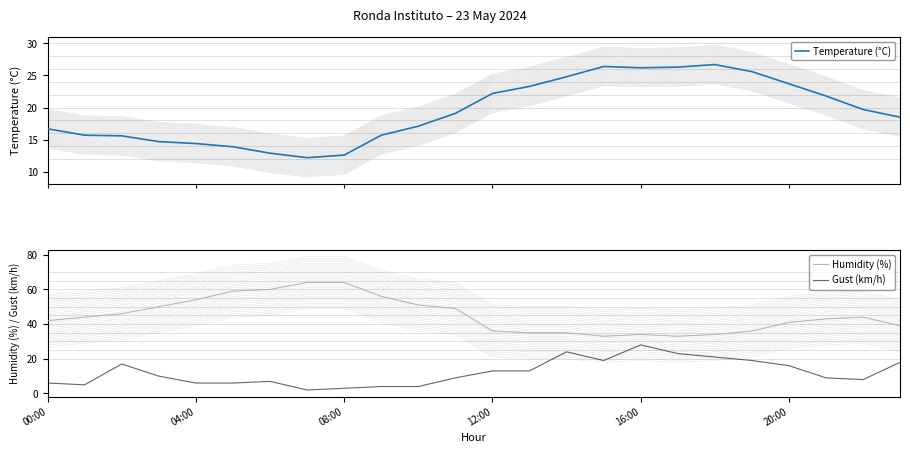

What is the smallest value displayed?

2.0